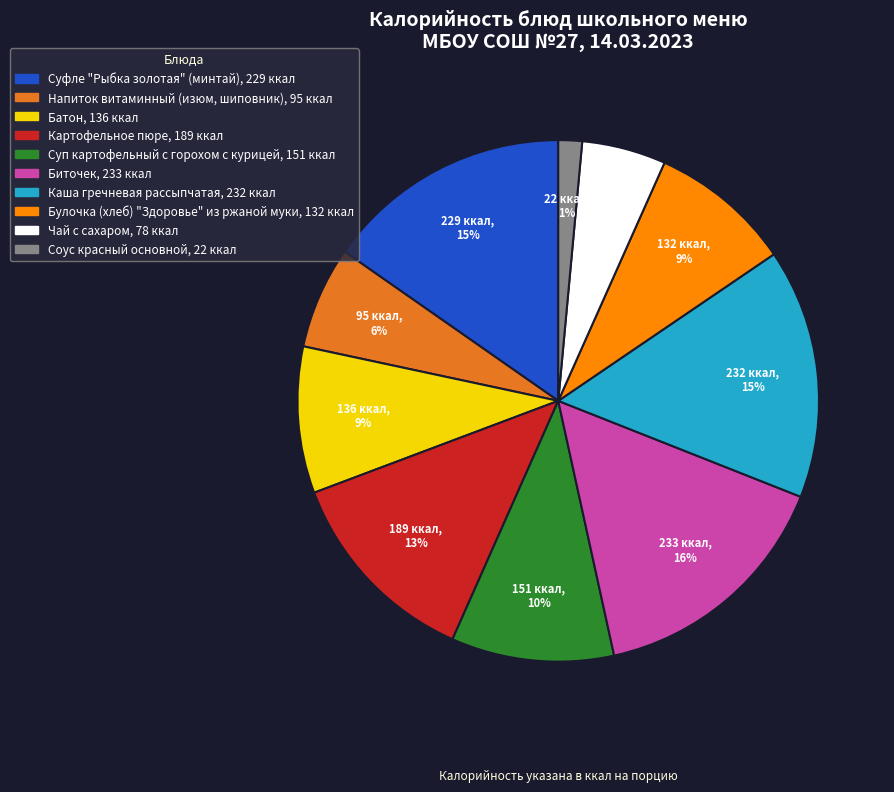

Count the number of slices in the pie.

10